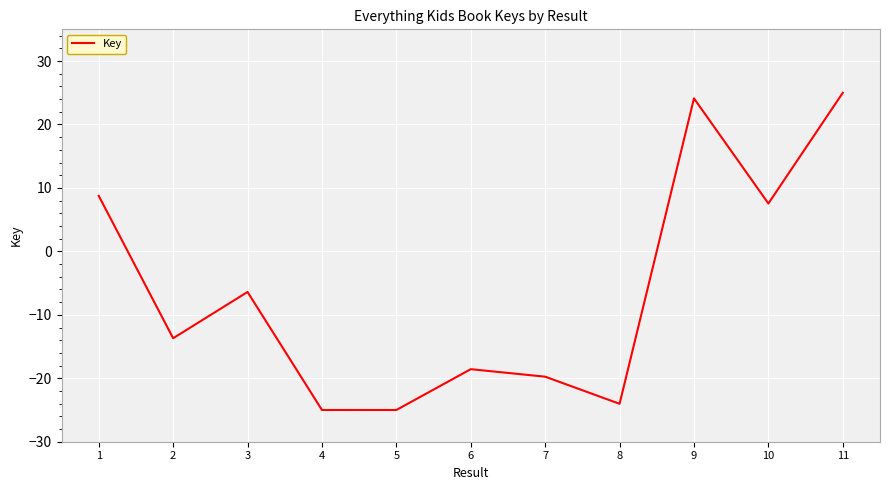

Read the value at 5.

-25.0